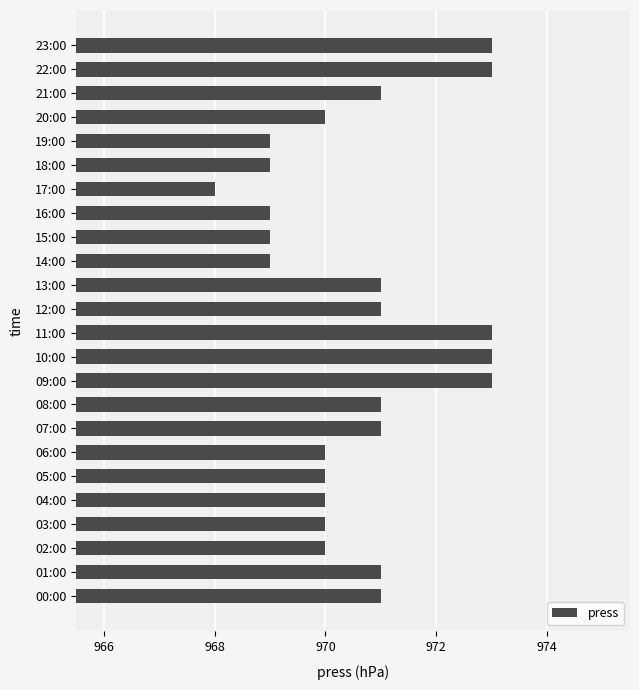

Reading bottom to top, list all the values displayed in this chart.

00:00=971	01:00=971	02:00=970	03:00=970	04:00=970	05:00=970	06:00=970	07:00=971	08:00=971	09:00=973	10:00=973	11:00=973	12:00=971	13:00=971	14:00=969	15:00=969	16:00=969	17:00=968	18:00=969	19:00=969	20:00=970	21:00=971	22:00=973	23:00=973